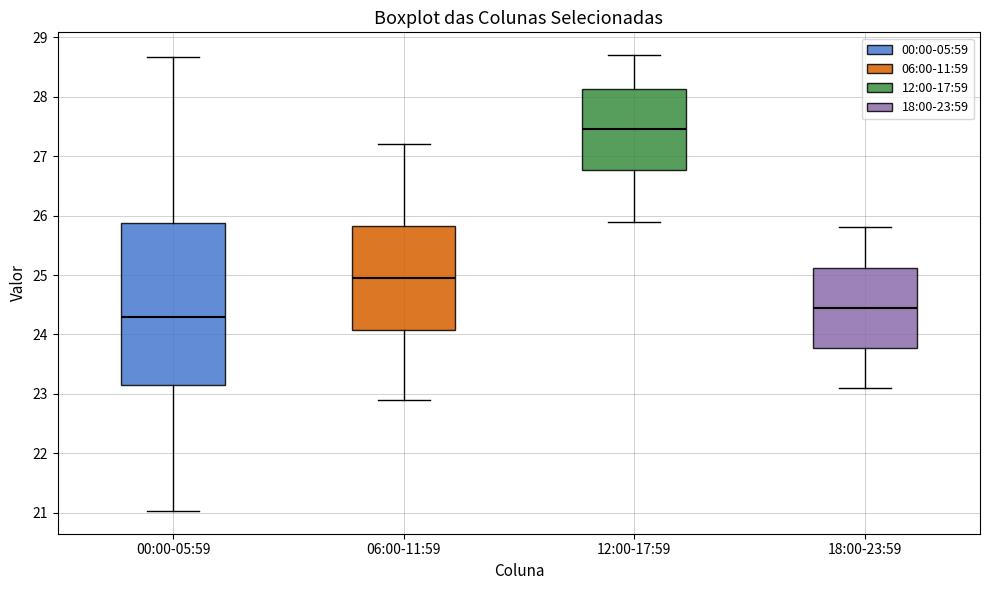

Comparing the boxes themselves (not the whiskers), which one is the tallest?

00:00-05:59